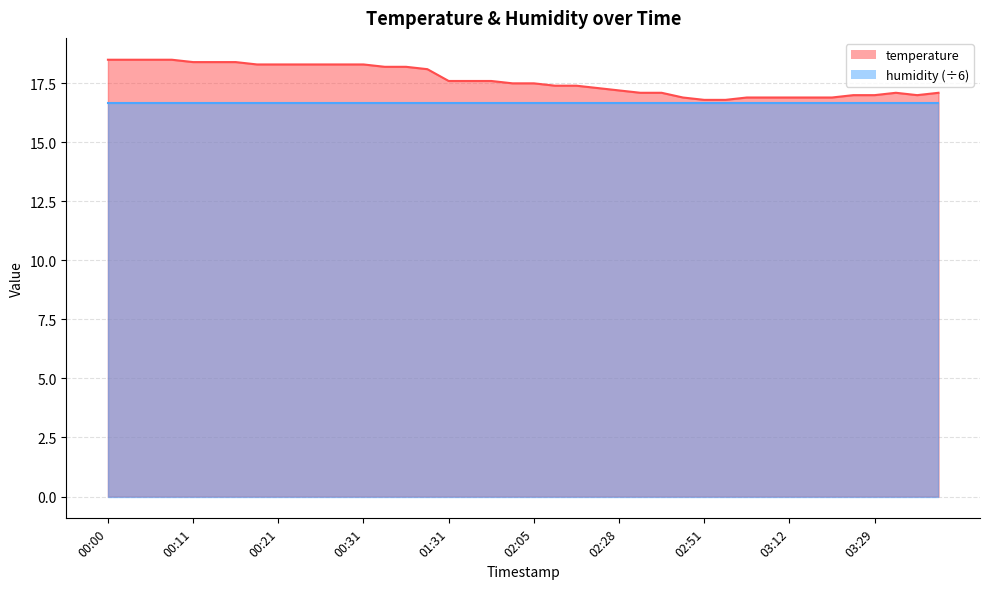

The value at 00:21 is 18.3. True or false?

True